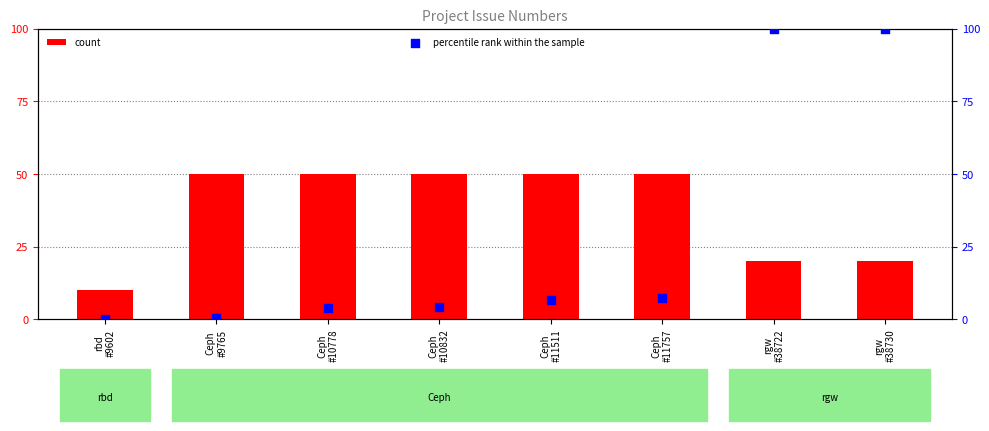

Which series contains the lowest Y value?

percentile rank within the sample